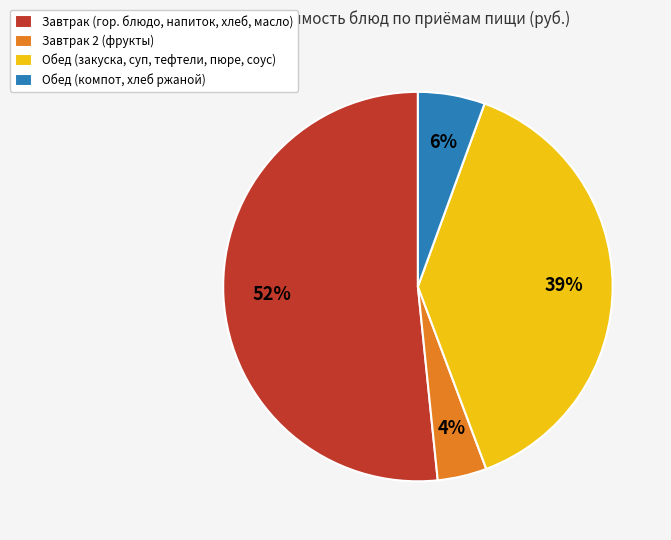

Combined, do Обед (компот, хлеб ржаной) and Обед (закуска, суп, тефтели, пюре, соус) account for over 50%?

No